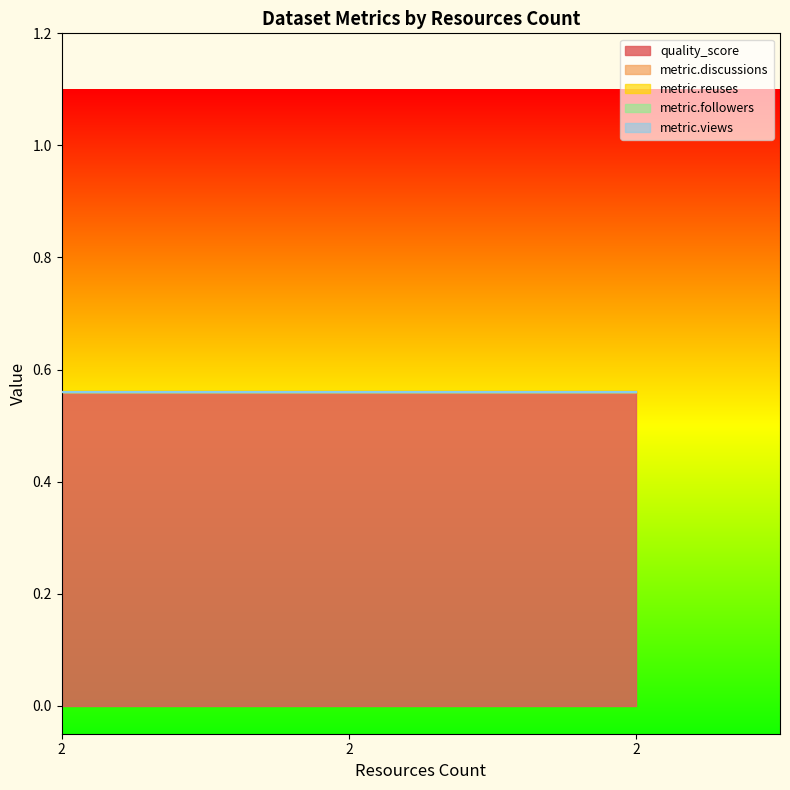

Reading left to right, transcribe all the data shown in this chart.

quality_score: 2=0.6	2=0.6	2=0.6
metric.discussions: 2=0.0	2=0.0	2=0.0
metric.reuses: 2=0.0	2=0.0	2=0.0
metric.followers: 2=0.0	2=0.0	2=0.0
metric.views: 2=0.0	2=0.0	2=0.0